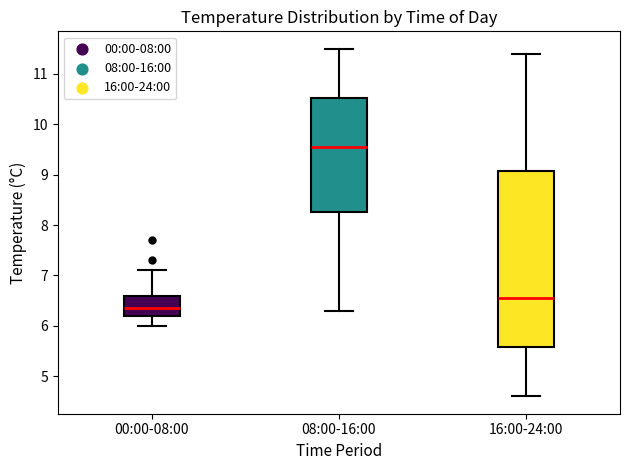

Where does the lower whisker of the box for 16:00-24:00 end on the y-axis? The values are not printed on the chart, so give them approximately, as read against the axis.

4.6